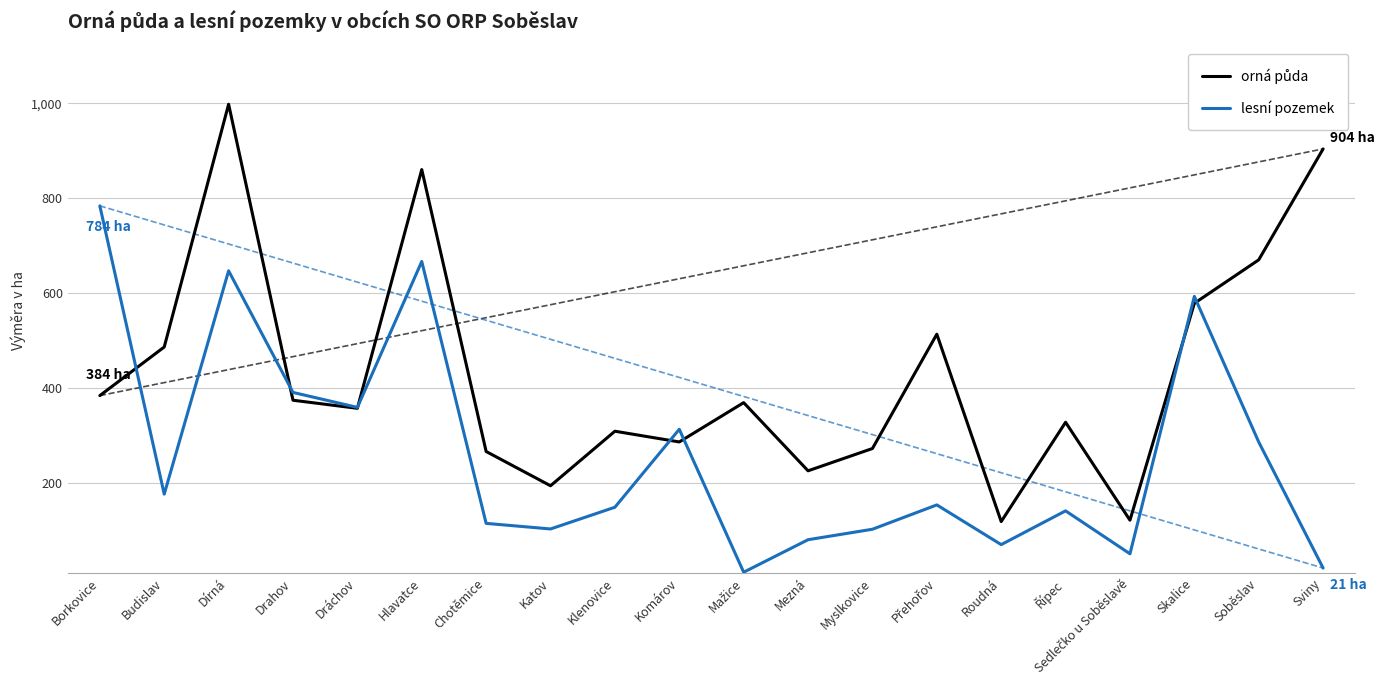

At which category is the sum across all series the highest?

Dírná